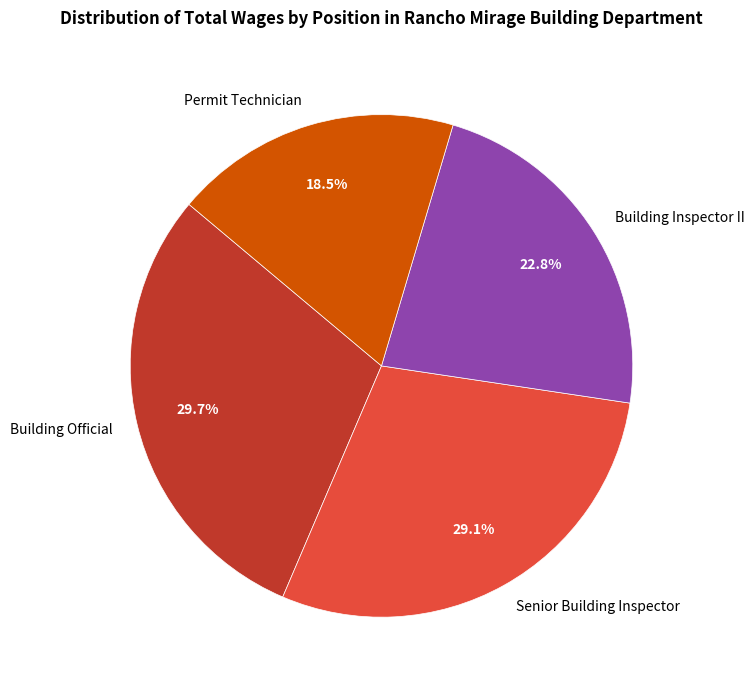

Between Senior Building Inspector and Permit Technician, which is larger?

Senior Building Inspector